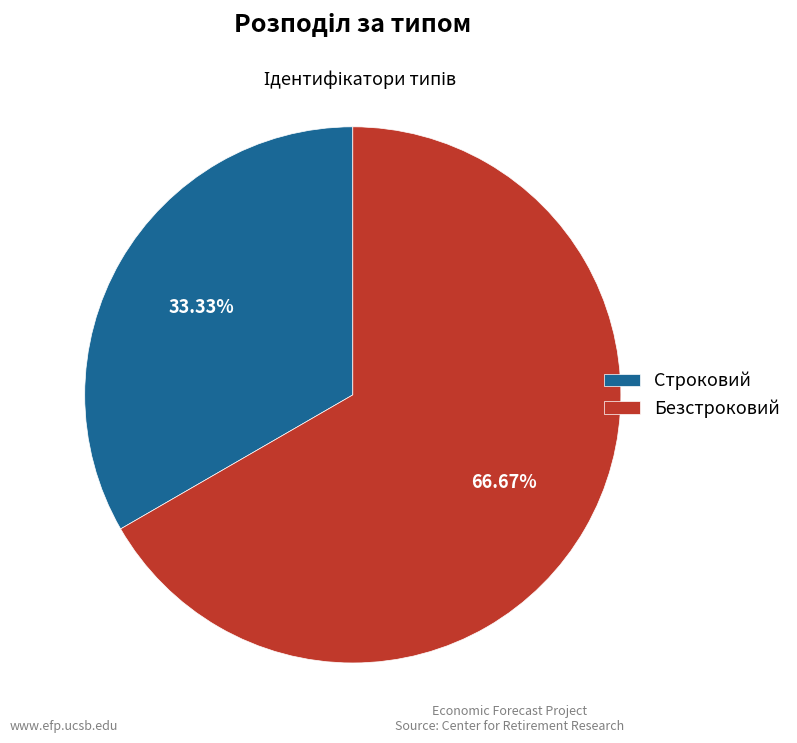

Which category has the smallest portion of the pie?

Строковий